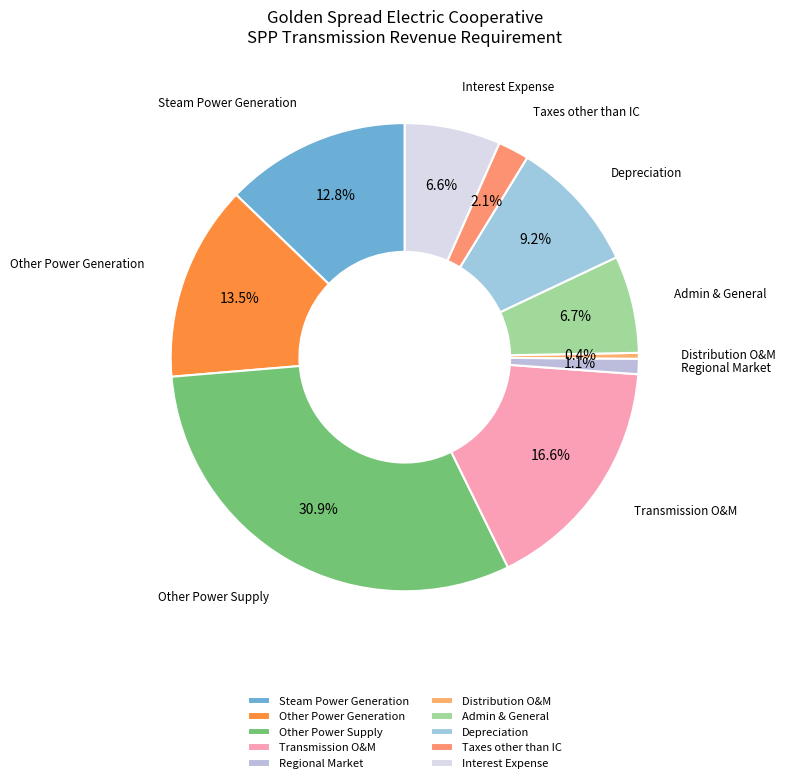

What is the ratio of the value at Depreciation to the value at Steam Power Generation?

0.7